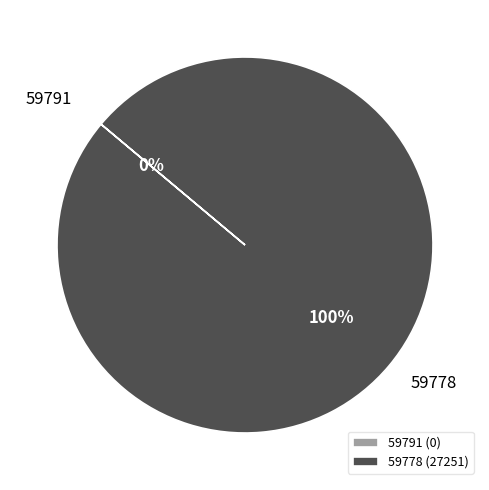

How many segments does this pie chart have?

2